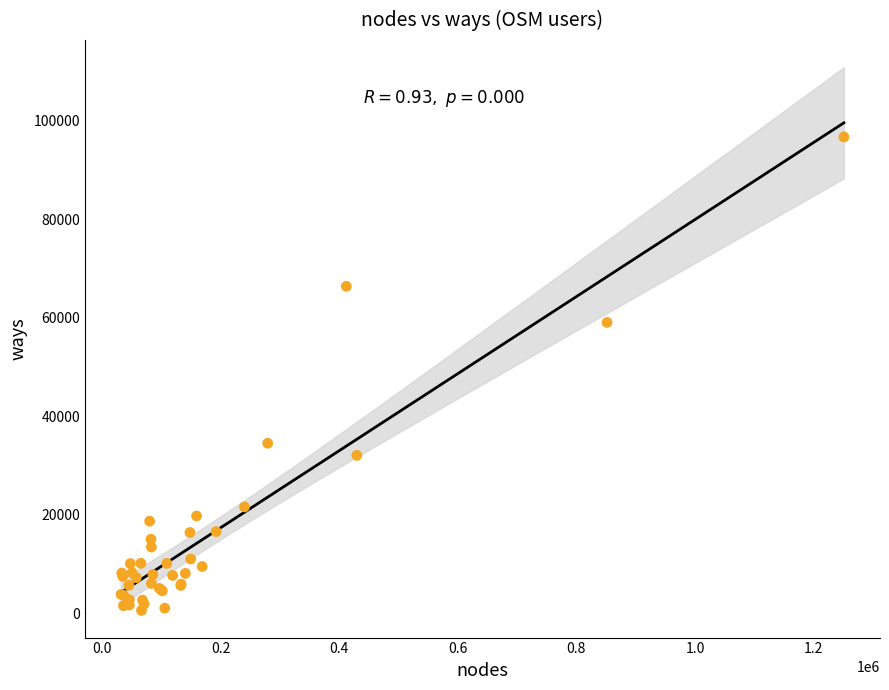

What Y value in the scatter plot is closest to 48635?

59047